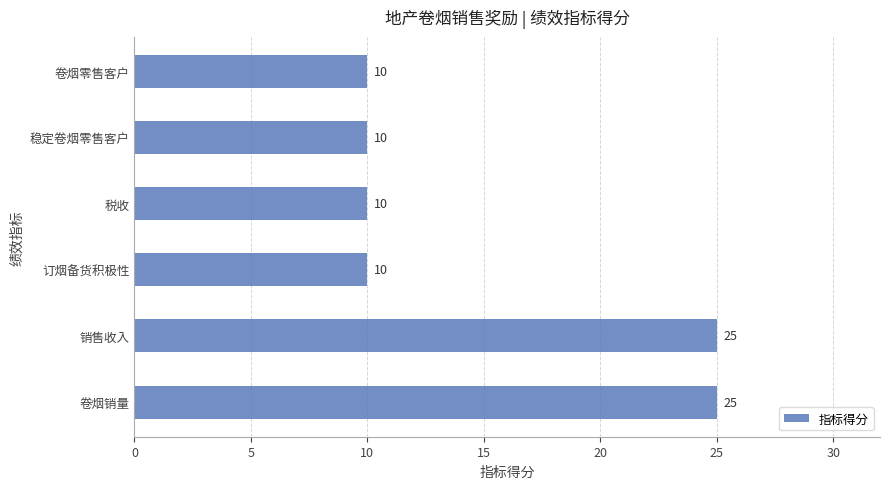

Is it true that the value at 稳定卷烟零售客户 is 18?

False